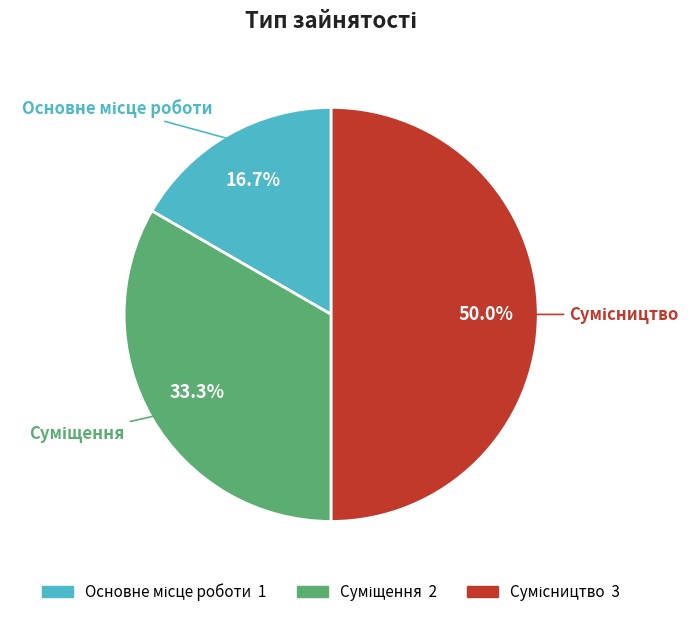

Does any single category account for the majority?

No